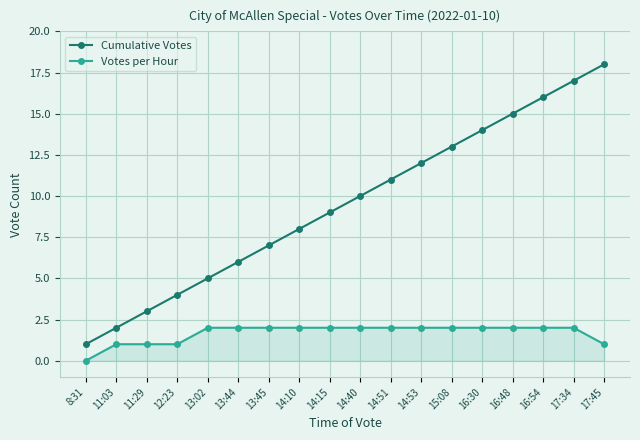

Which series changed the most between 11:03 and 17:34?

Cumulative Votes